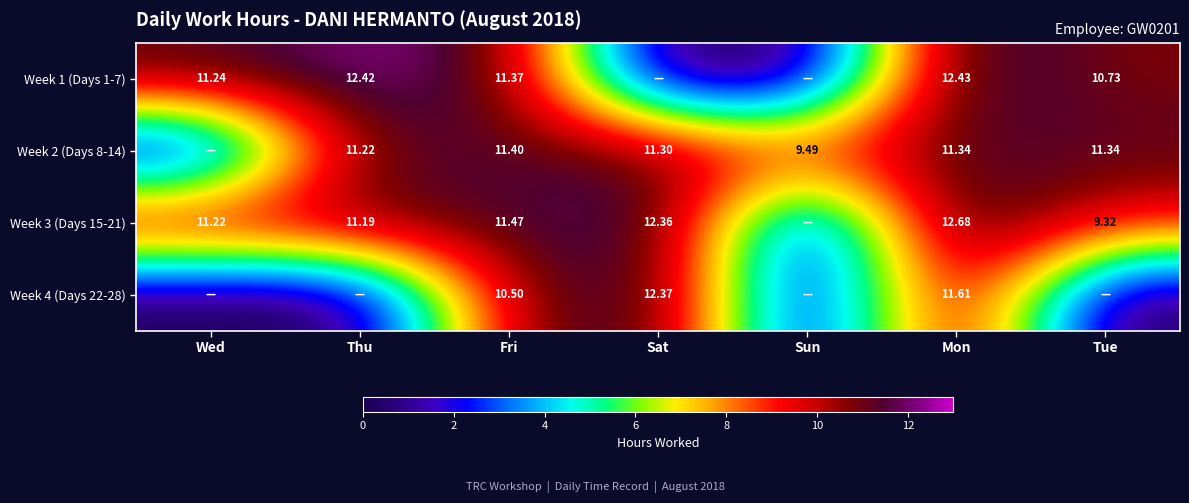

Is the value of Week 3 (Days 15-21) at Fri greater than the value of Week 2 (Days 8-14) at Thu?

Yes